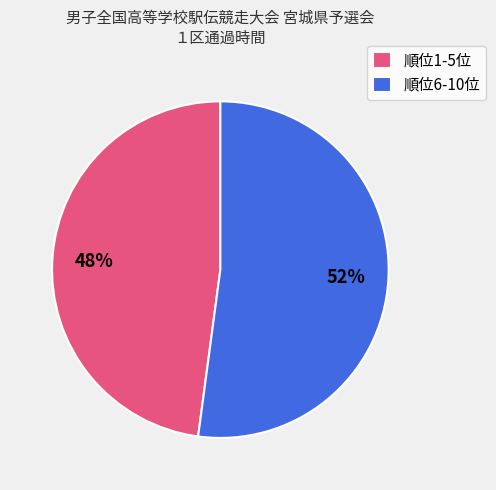

What percentage is the 順位6-10位 slice, to the nearest percent?

52%